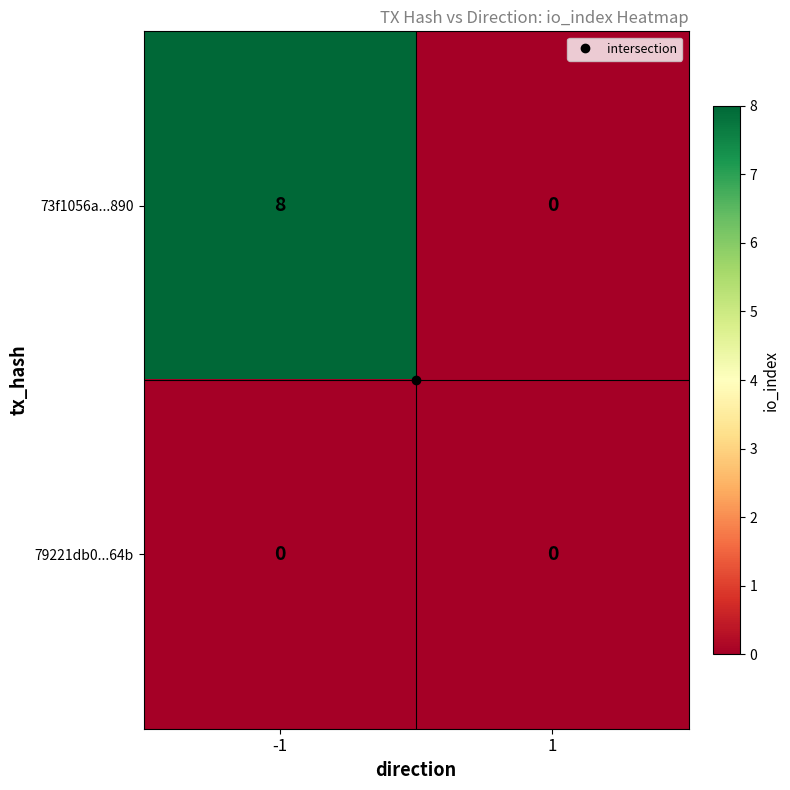

Which series has the widest spread of values?

73f1056a...890